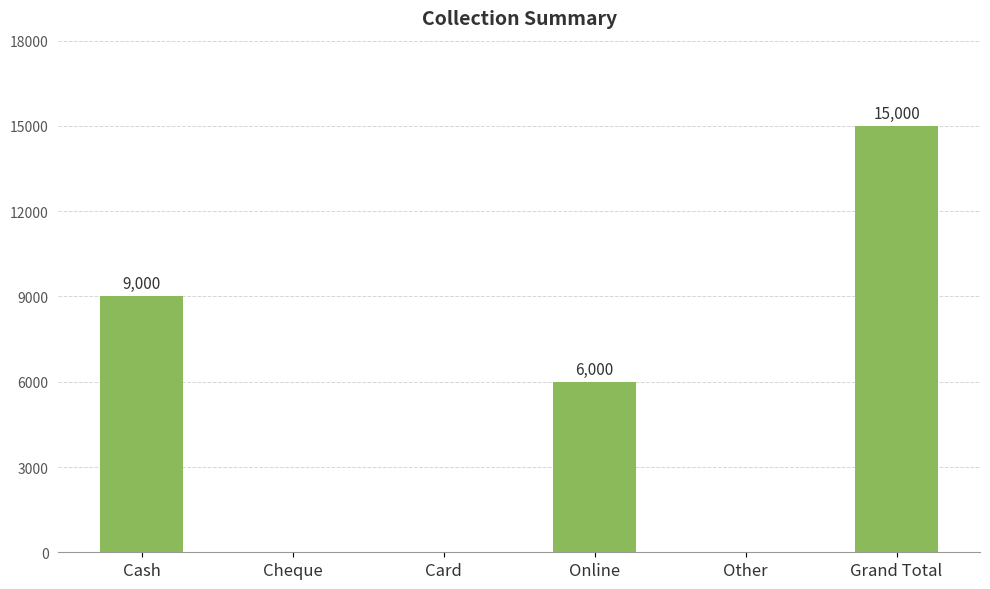

Reading left to right, extract all data points from this chart.

9000	0	0	6000	0	15000